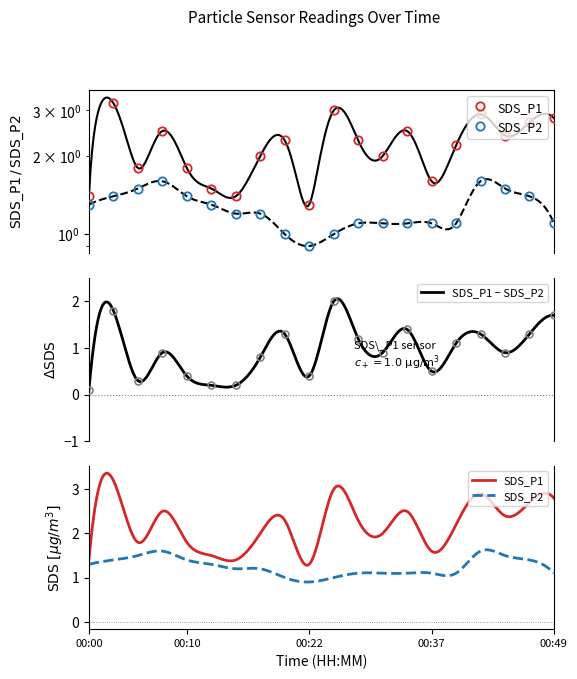

How many data points in SDS_P2 are less than 1?

1